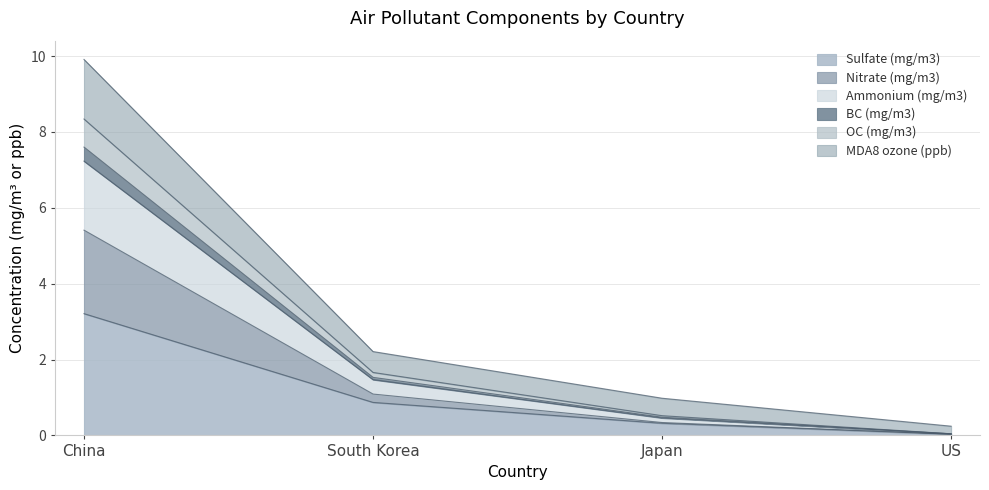

Where is BC (mg/m3) nearest to the value 3?

South Korea